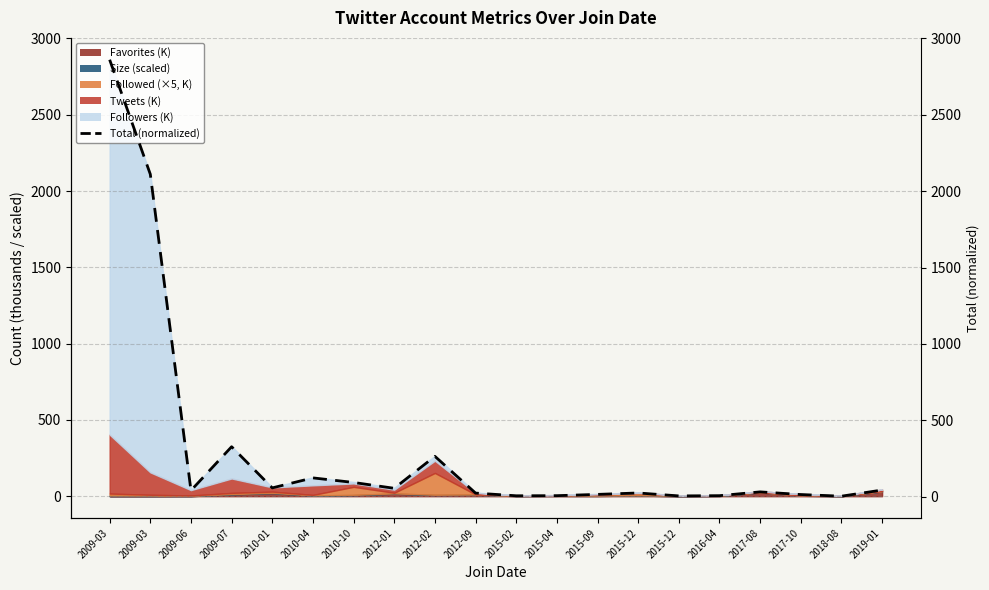

Which has a higher value, 2015-09 or 2018-08?

2015-09